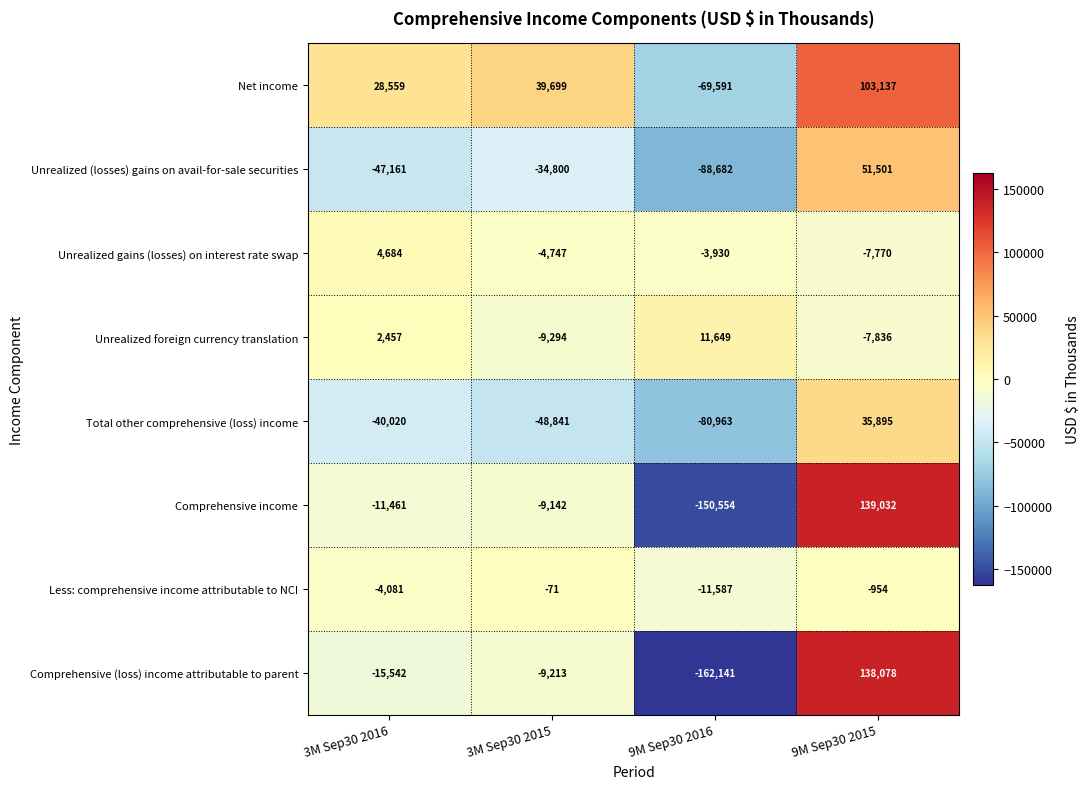

What is the minimum value for Unrealized gains (losses) on interest rate swap?

-7770